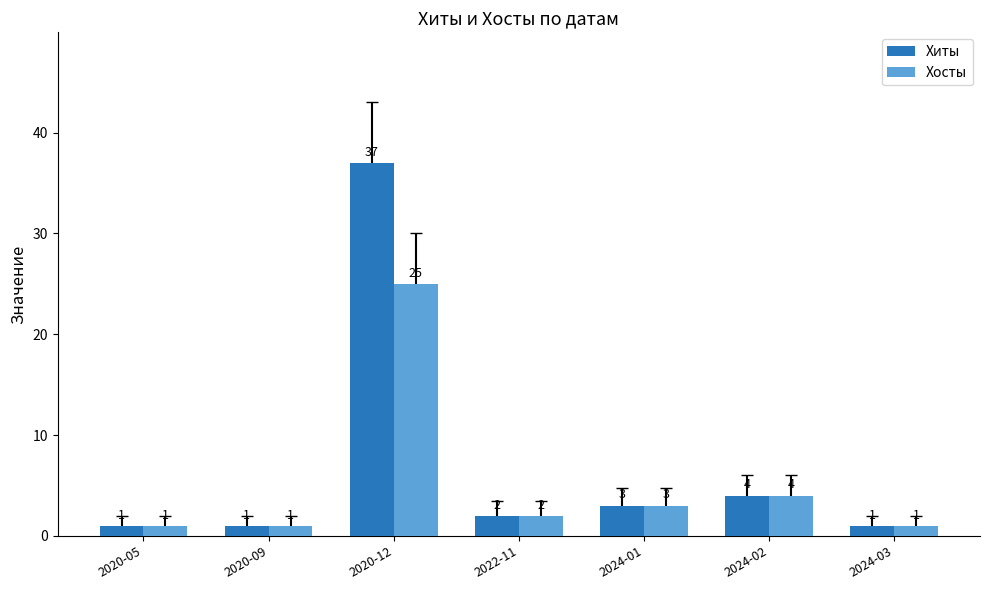

What is the difference between the second highest and second lowest values in the Хиты series?

3